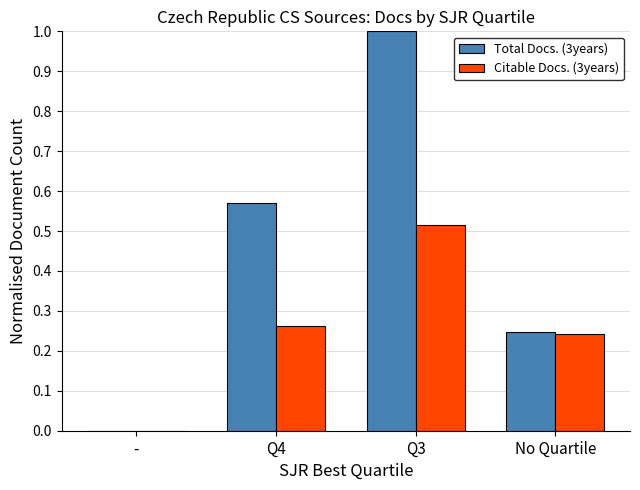

What is the sum of all Citable Docs. (3years) values?

1.0